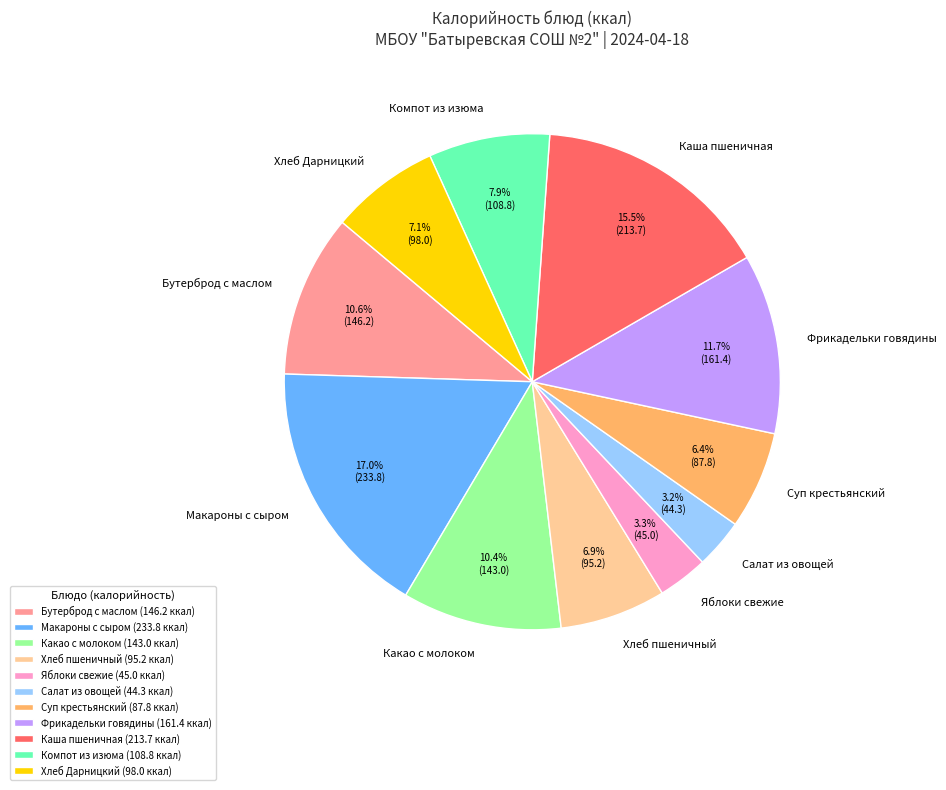

What percentage is the Фрикадельки говядины slice, to the nearest percent?

12%